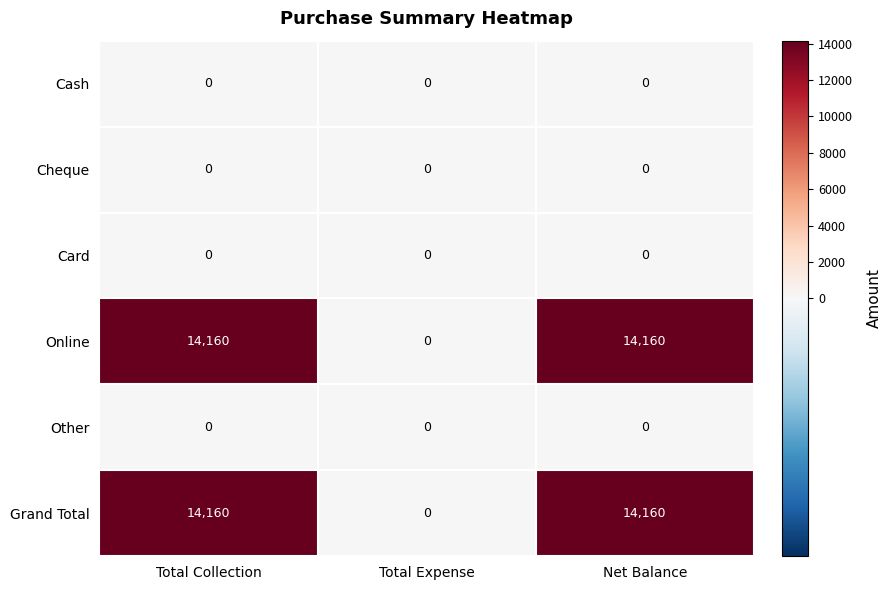

What is the difference between the highest and lowest values at Net Balance?

14160